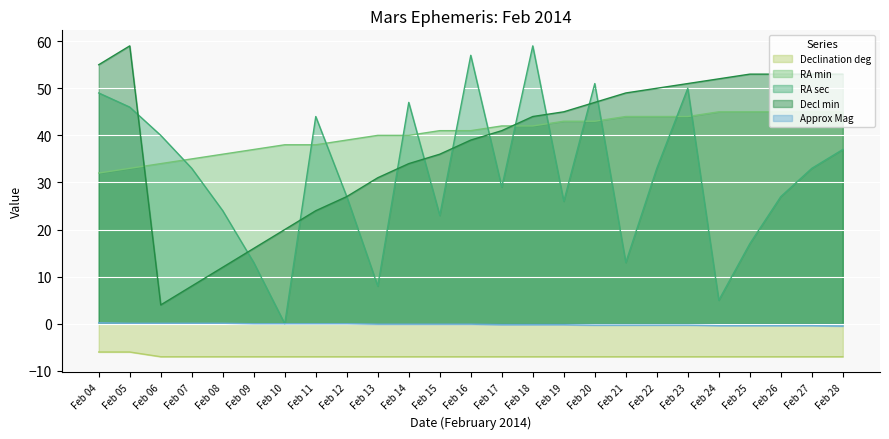

How many lines are shown in the chart?

5